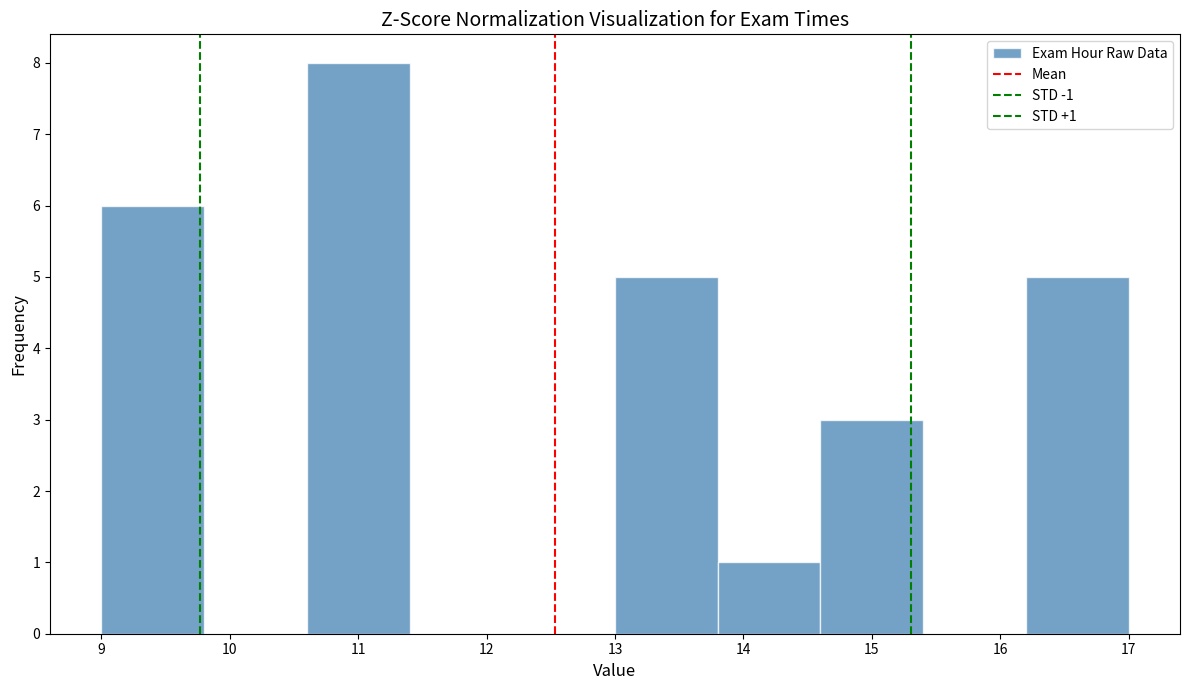

Which range on the x-axis has the tallest bar?

10.6 to 11.4